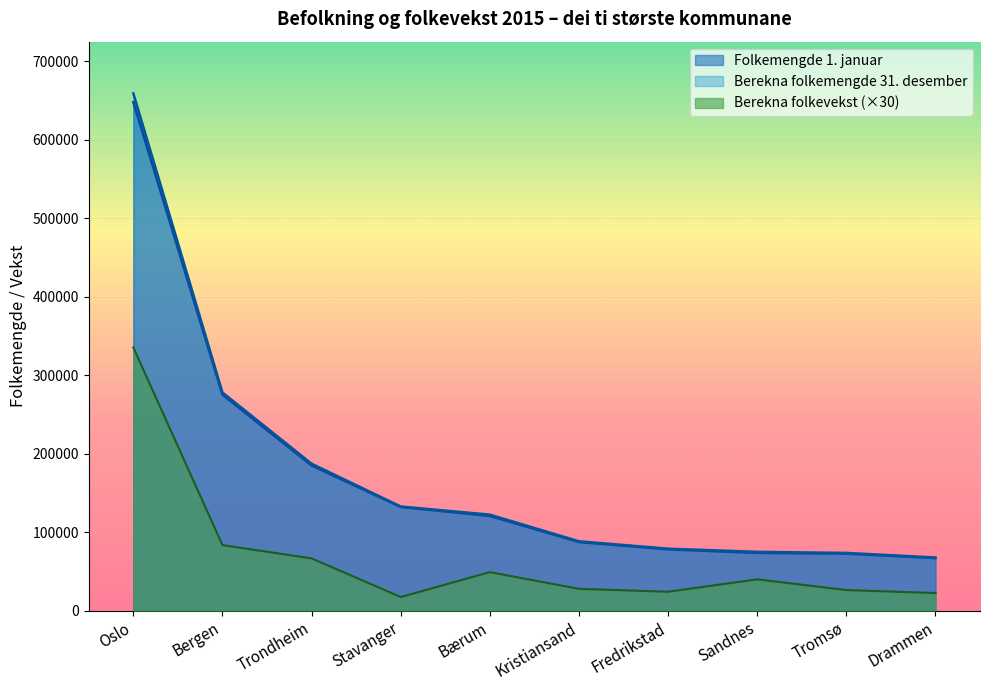

What is the average value of the Berekna folkevekst series?

69237